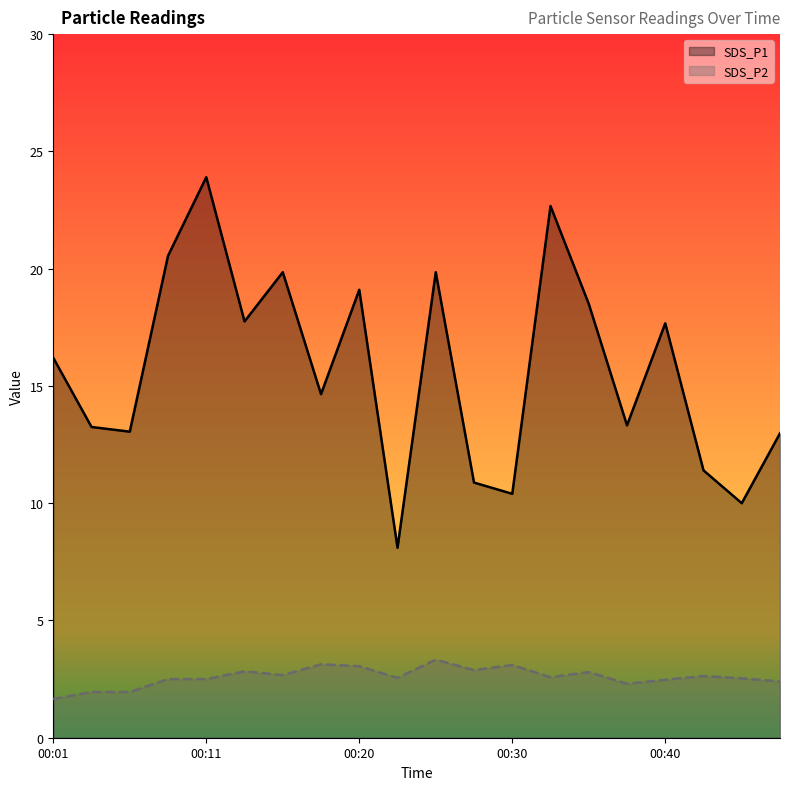

What value does the SDS_P1 series have at 00:08?

20.6